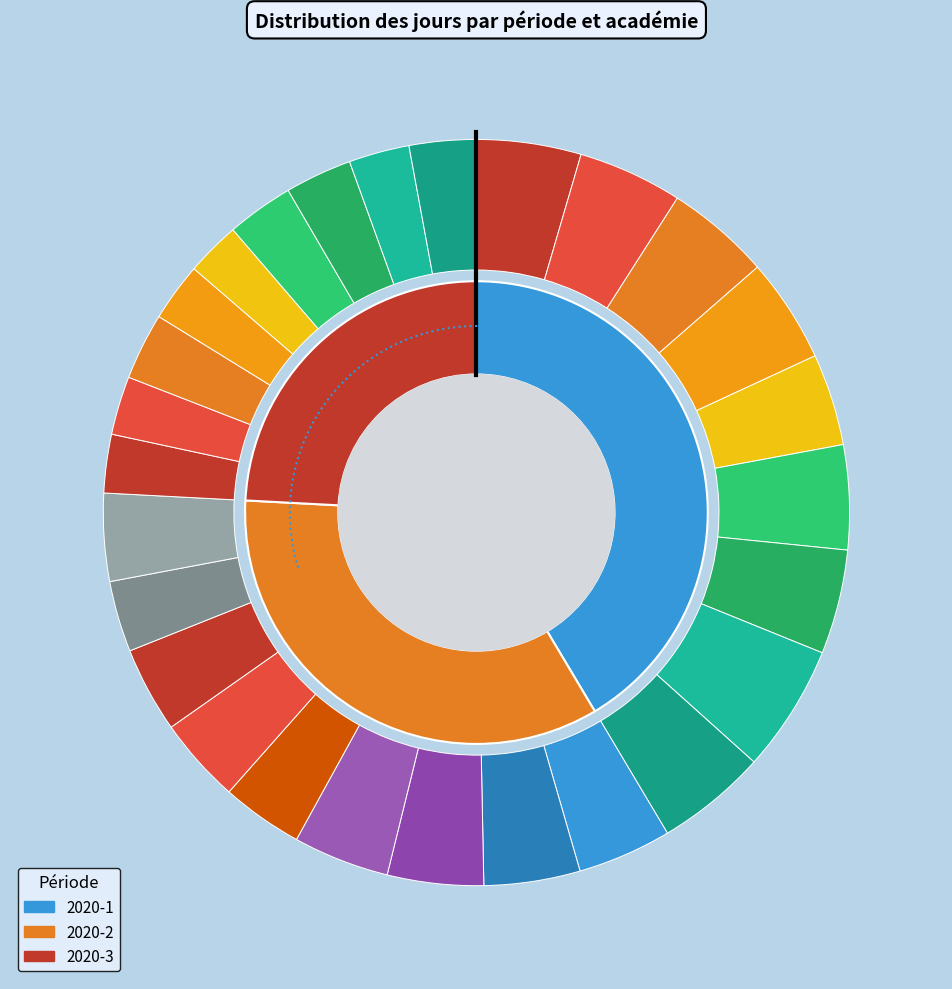

True or false: 2020-3-MA accounts for 1% of the total.

False